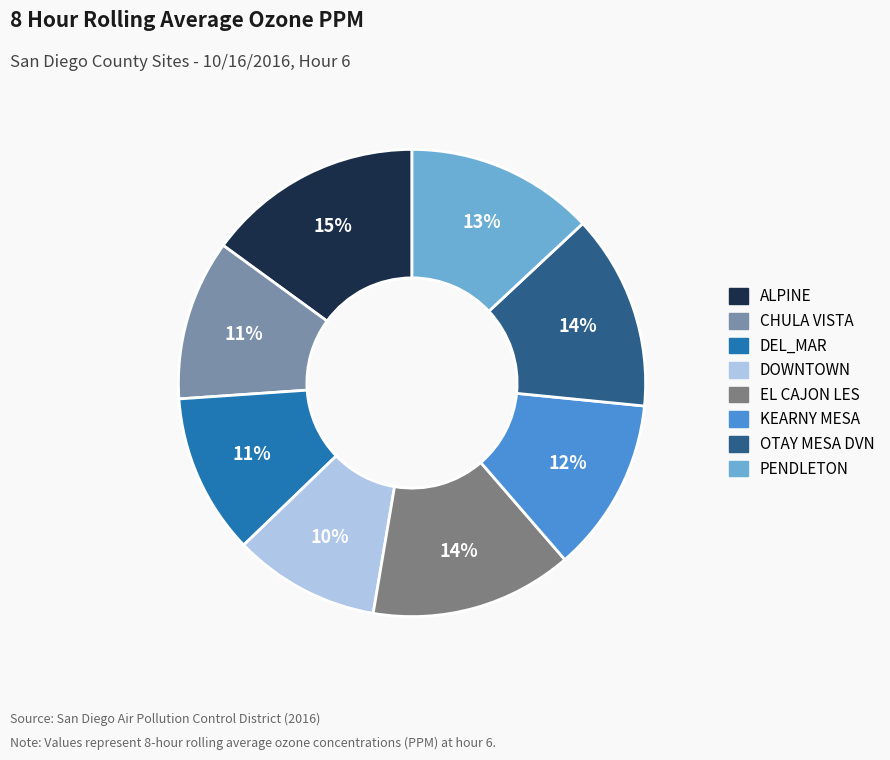

Do DOWNTOWN and KEARNY MESA together represent more than half of the pie?

No